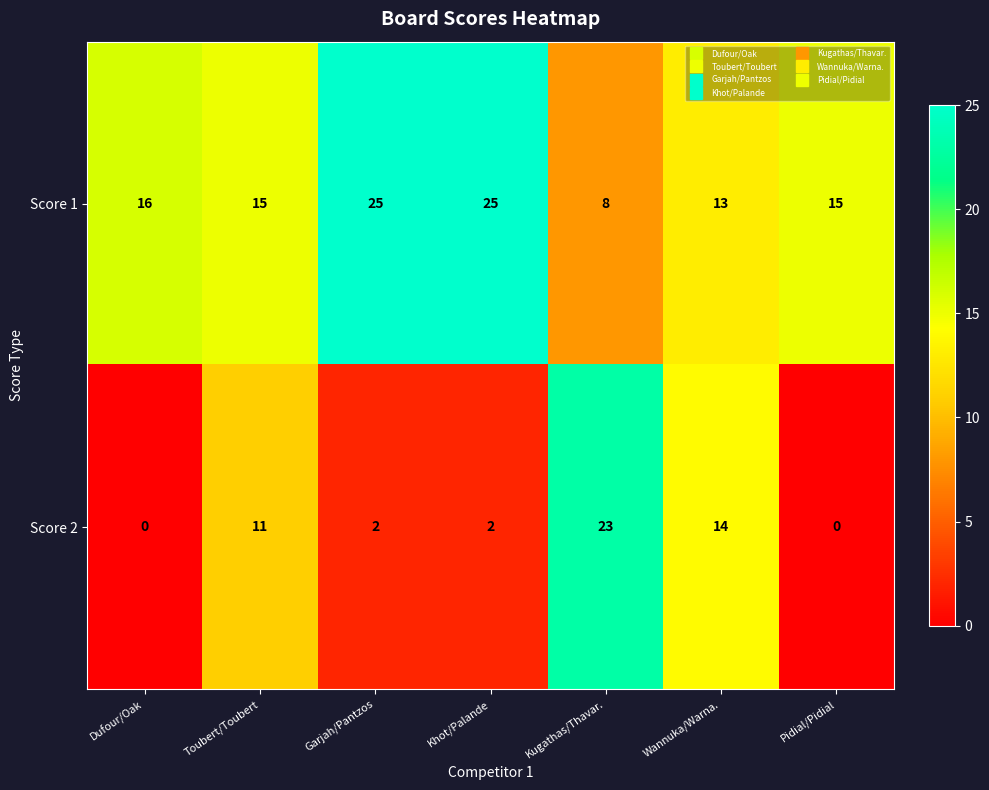

Which series has the largest total across all categories?

Score 1